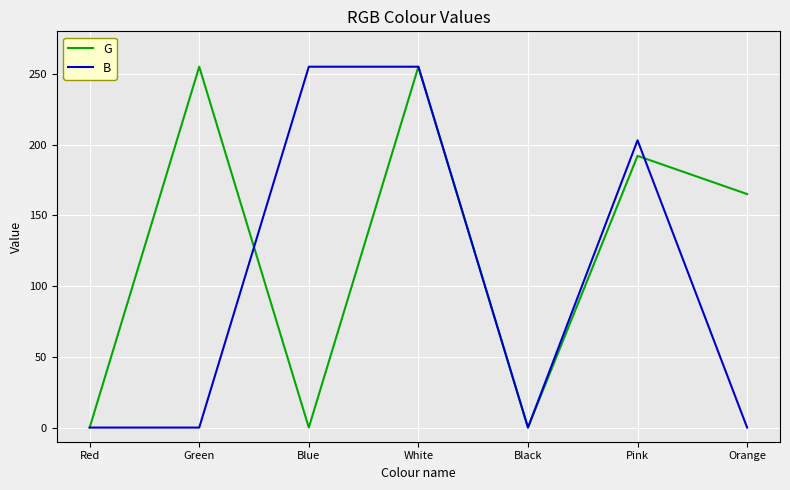

Does the chart have visible grid lines?

Yes